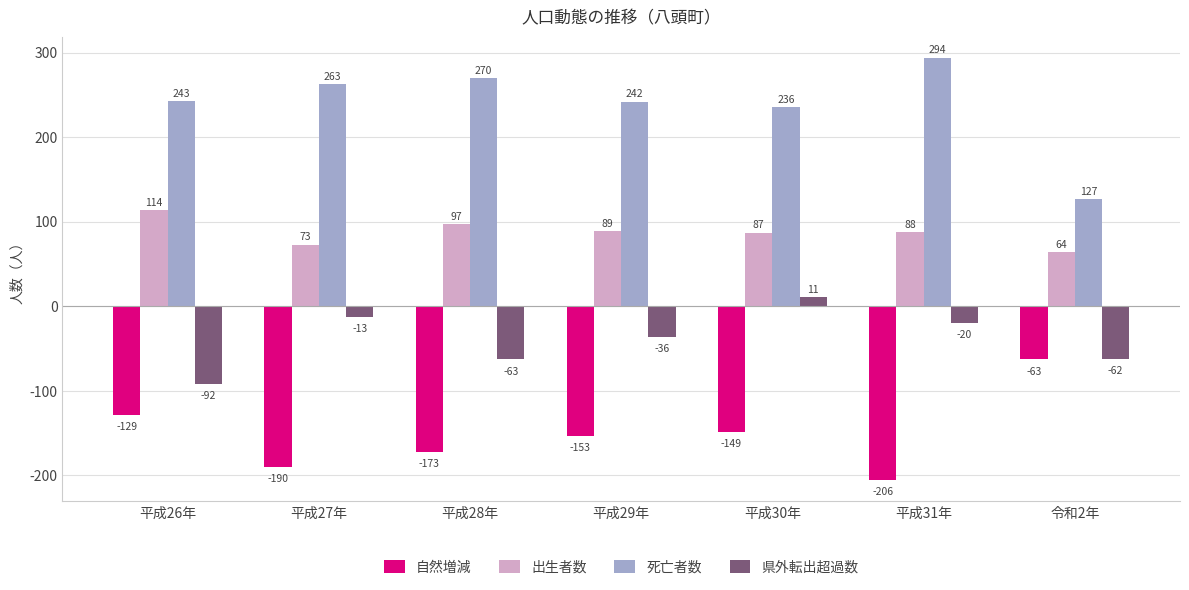

Is the value of 県外転出超過数 at 令和2年 greater than the value of 死亡者数 at 平成30年?

No